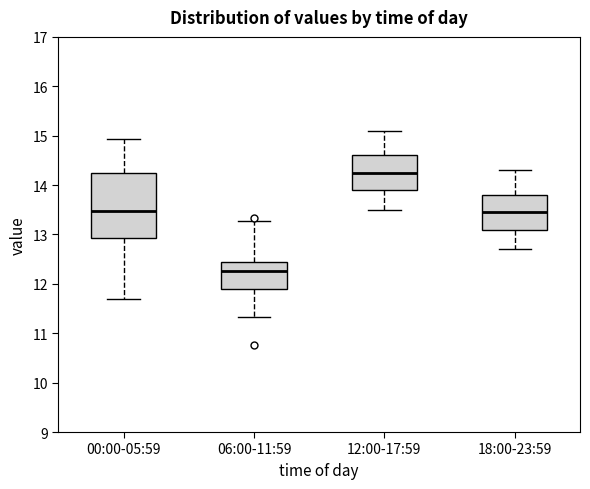

Reading left to right, read every box against the y-axis: the position of its median line, the range the box covers, and the ends of its whiskers. The values are not printed on the chart, so give them approximately, as read against the axis.

00:00-05:59: median 13.5, box 12.9 to 14.2, whiskers 11.7 to 14.9
06:00-11:59: median 12.3, box 11.9 to 12.5, whiskers 11.3 to 13.3
12:00-17:59: median 14.3, box 13.9 to 14.6, whiskers 13.5 to 15.1
18:00-23:59: median 13.5, box 13.1 to 13.8, whiskers 12.7 to 14.3